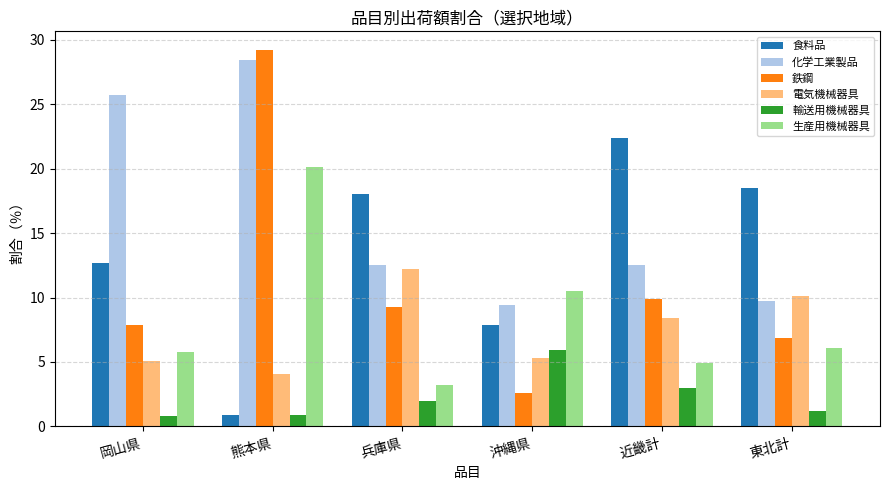

What is the total value across all series at 兵庫県?

57.2